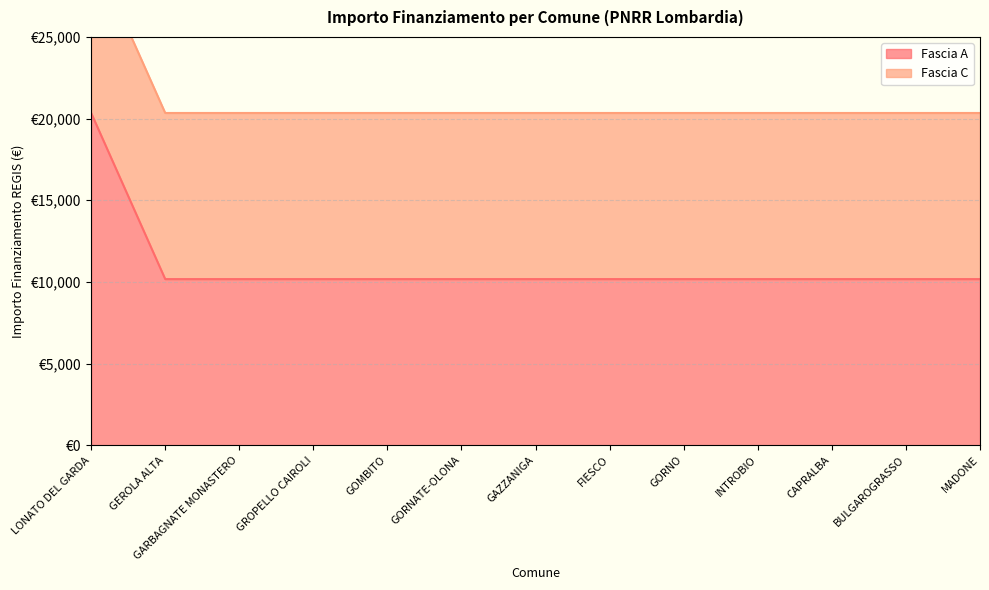

Reading left to right, transcribe all the data shown in this chart.

LONATO DEL GARDA=20344	GEROLA ALTA=10172	GARBAGNATE MONASTERO=10172	GROPELLO CAIROLI=10172	GOMBITO=10172	GORNATE-OLONA=10172	GAZZANIGA=10172	FIESCO=10172	GORNO=10172	INTROBIO=10172	CAPRALBA=10172	BULGAROGRASSO=10172	MADONE=10172